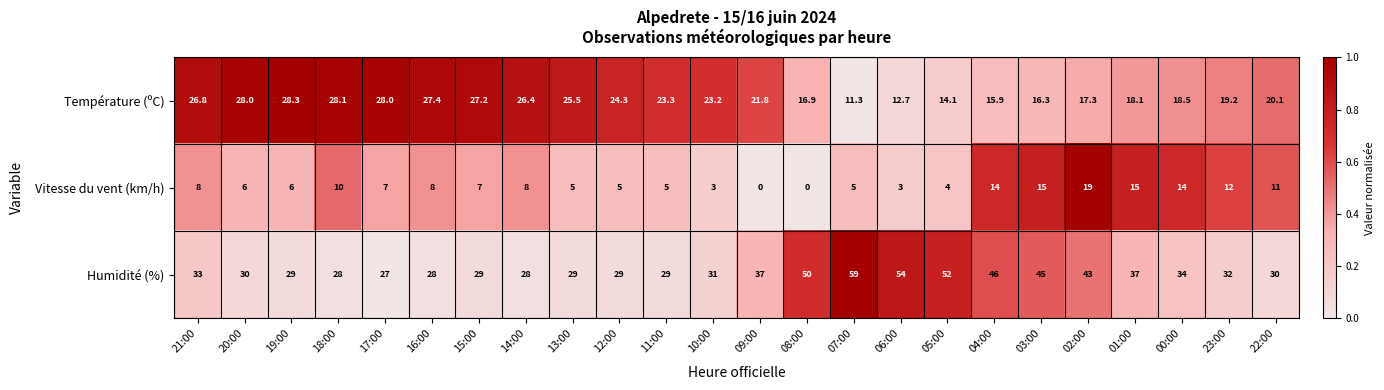

What is the difference between the second highest and second lowest values in the Température (ºC) series?

15.4